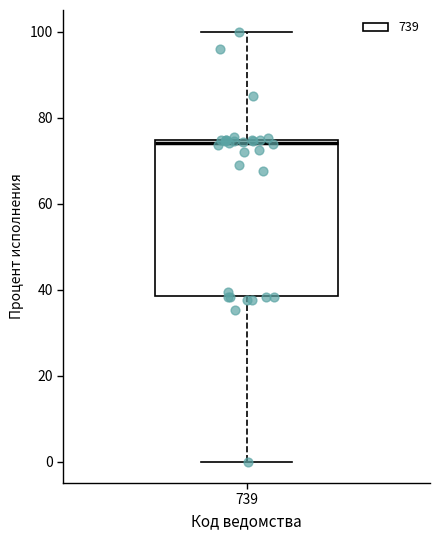

Transcribe this box plot: give where the median line is, the range the box spans, and where the two whiskers end, as read against the y-axis. The values are not printed on the chart, so give them approximately, as read against the axis.

median 74 (just below the box's upper edge), box 38 to 74, whiskers 0 to 100